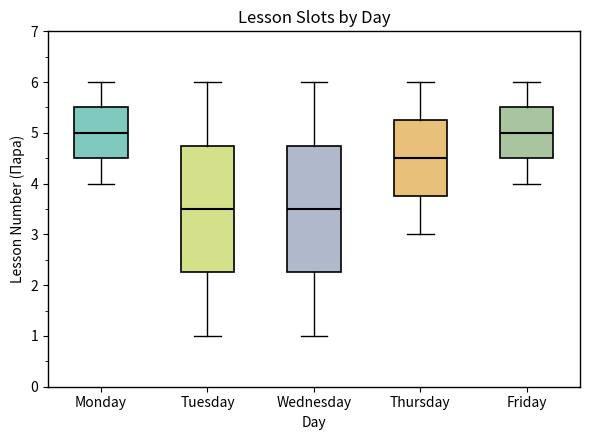

Where does the median line of the box for Thursday sit on the y-axis? The values are not printed on the chart, so give them approximately, as read against the axis.

4.5